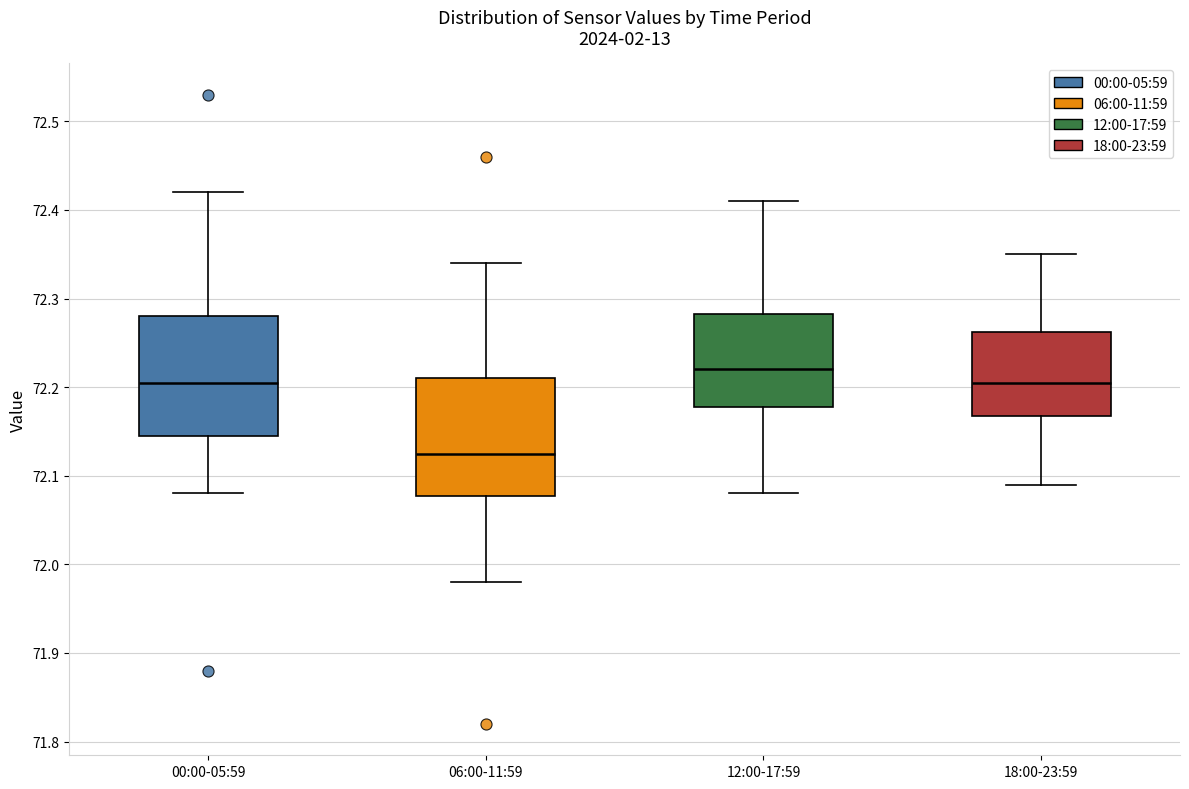

Which box's median line is the highest?

12:00-17:59